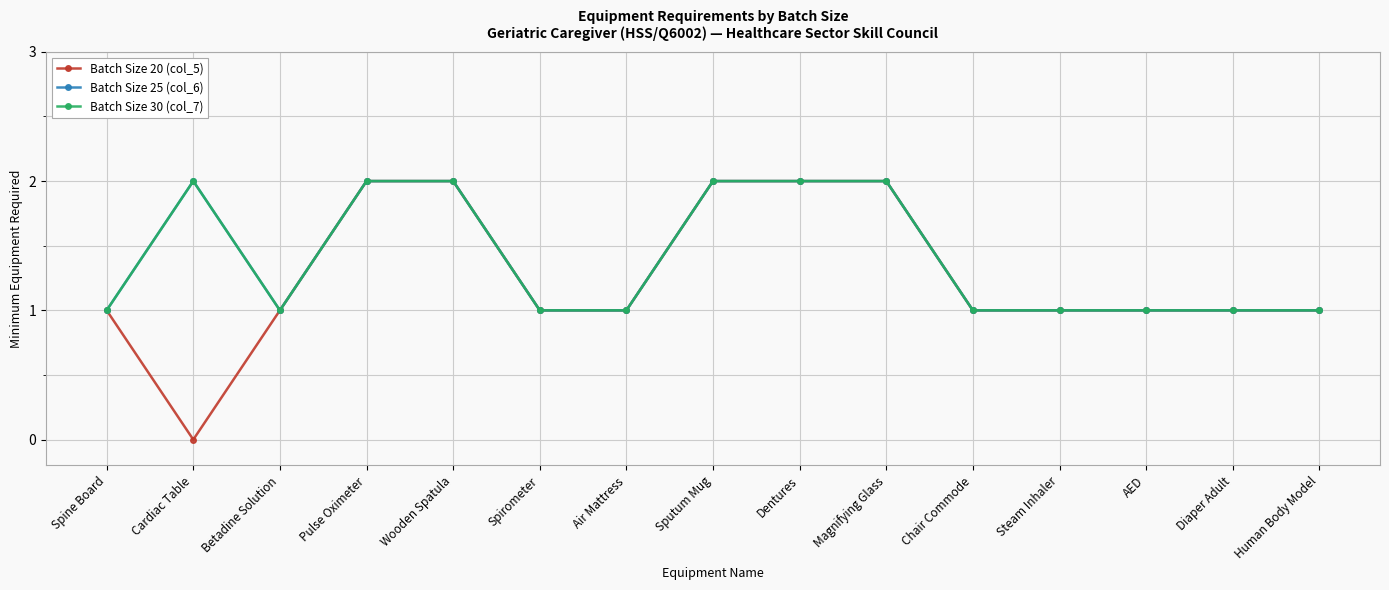

True or false: Batch Size 25 (col_6) has a value of 2 at Betadine Solution.

False